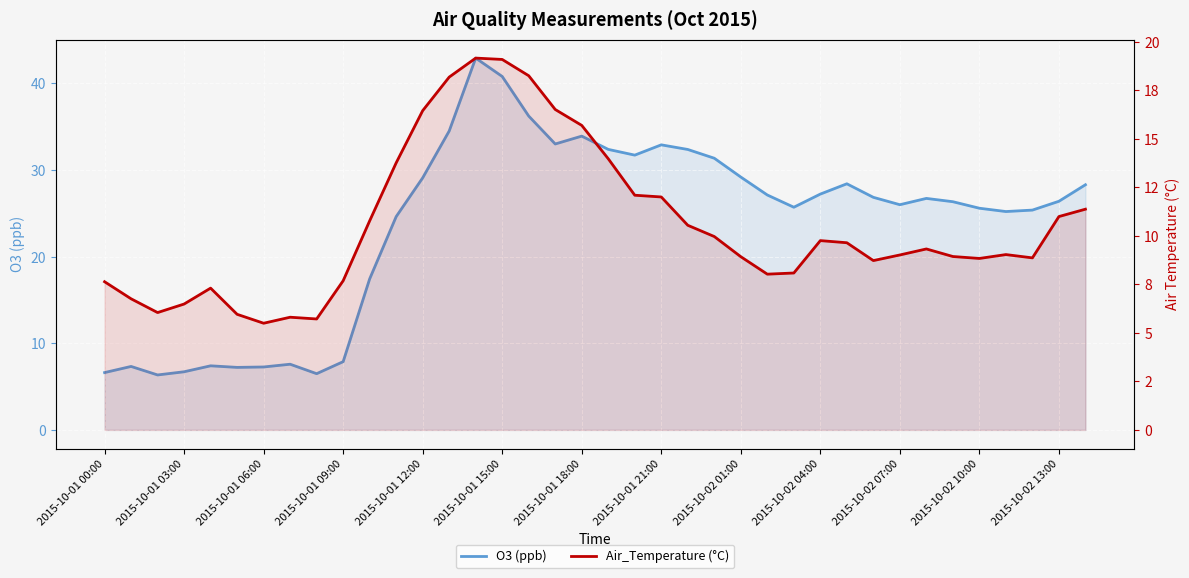

What is the sum of the Air_Temperature (°C) values at 2015-10-02 07:00 and 30?

19.8